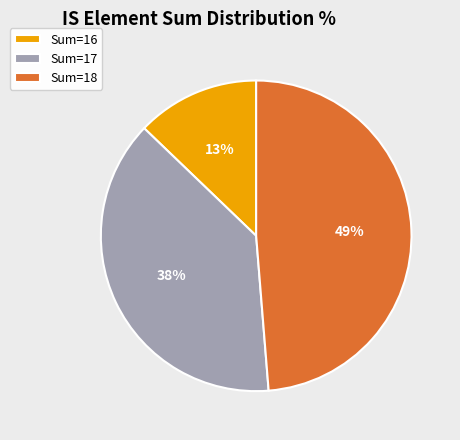

Which slice is the smallest?

Sum=16